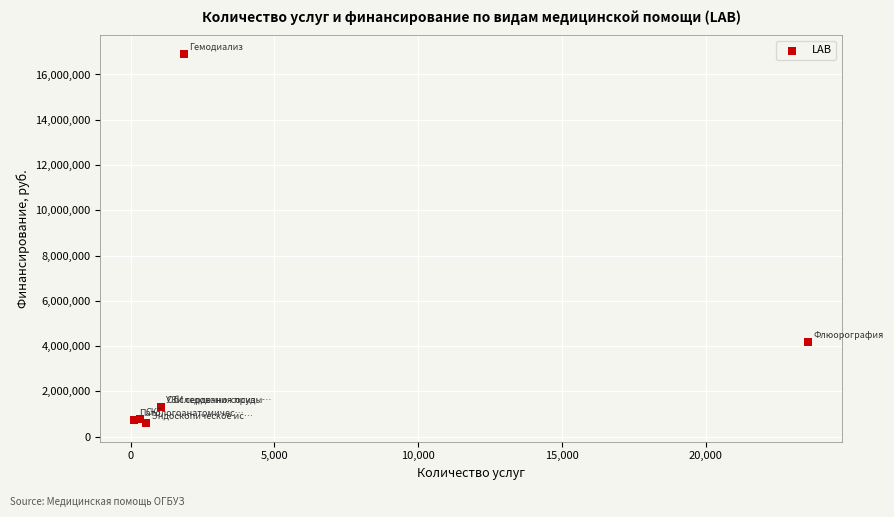

What Y value in the scatter plot is closest to 8753372?

4183453